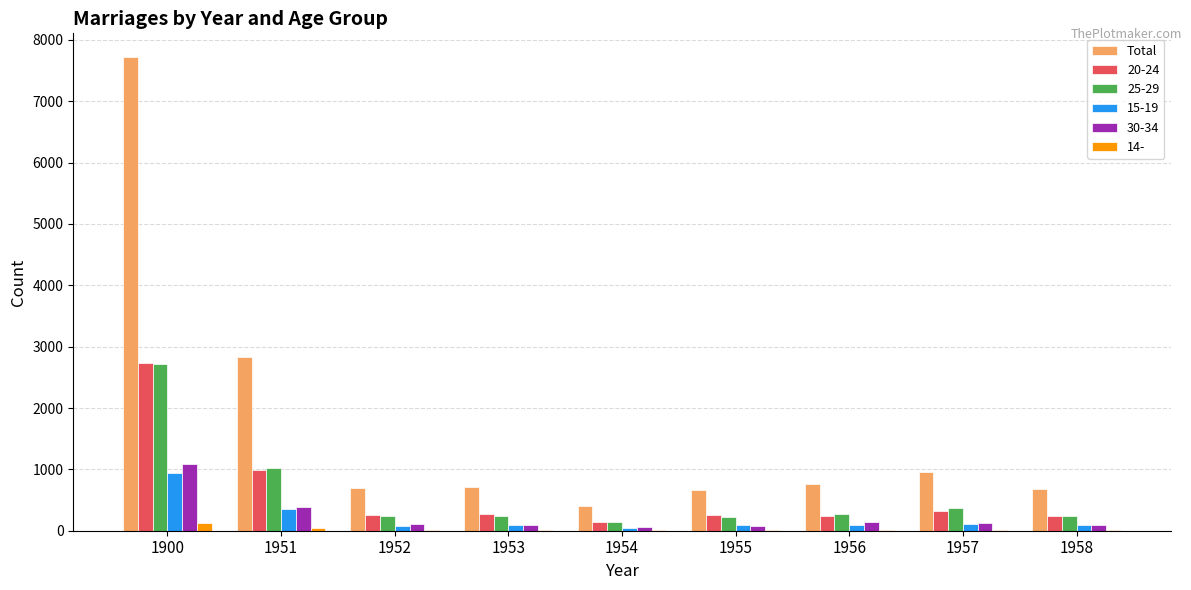

What is the sum of all Total values?

15440